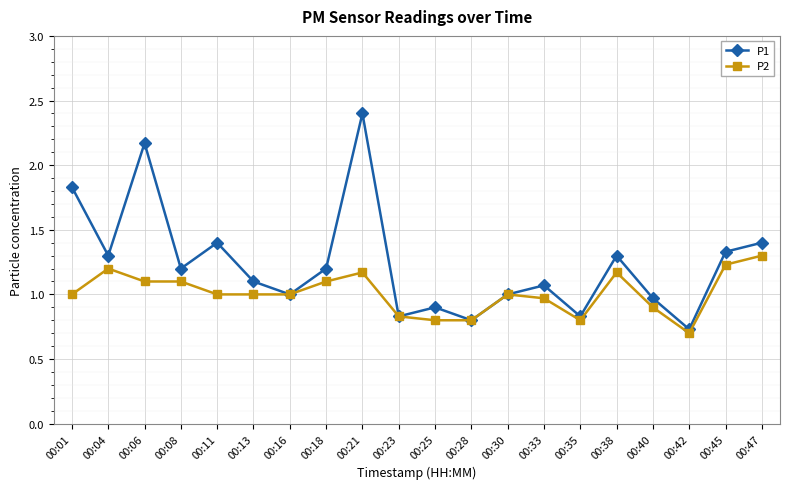

Is the value of P1 at 00:25 greater than the value of P2 at 00:01?

No